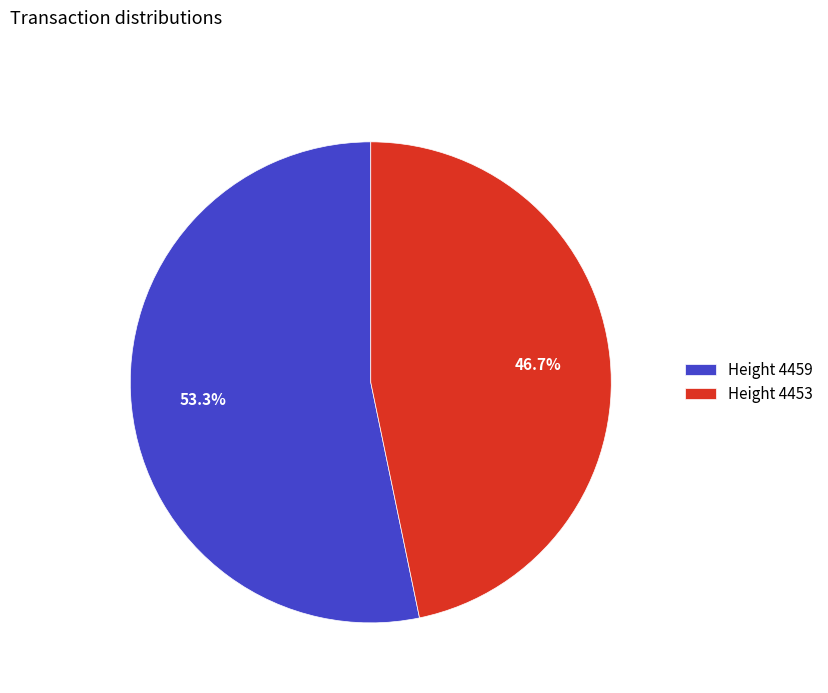

Which category accounts for the majority?

Height 4459